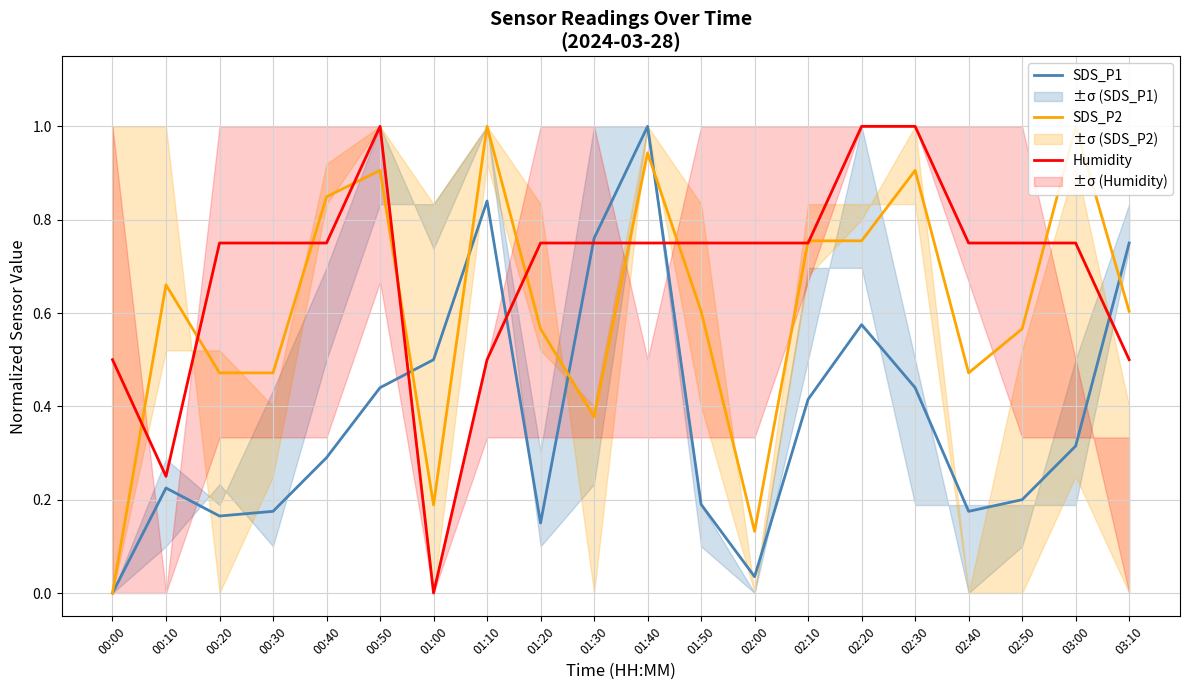

At how many categories does at least one series exceed 0?

20